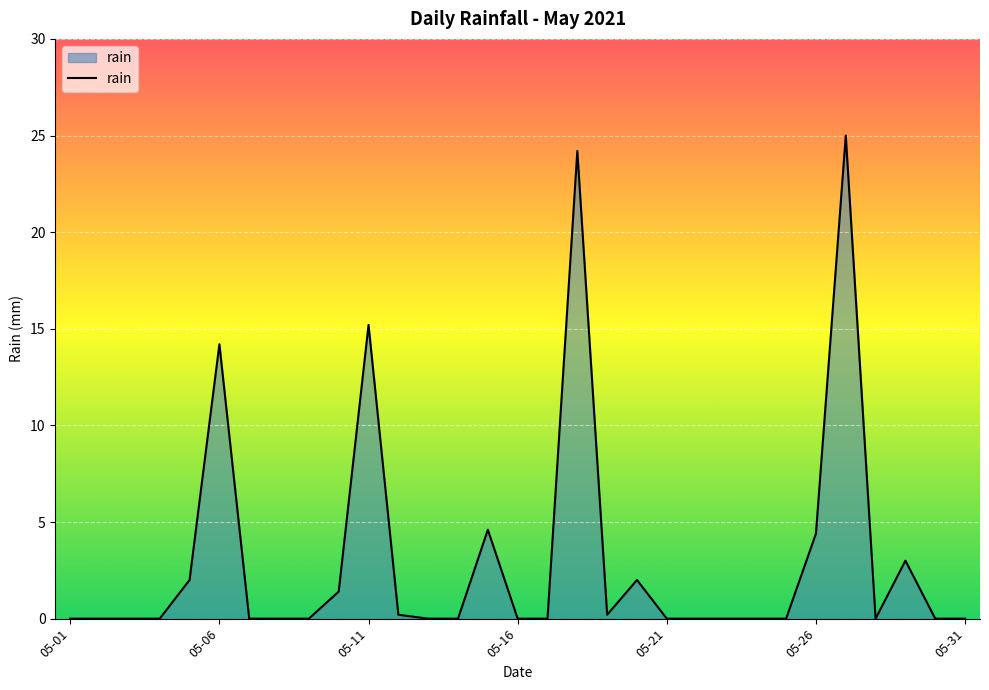

What is the maximum value shown in the chart?

25.0